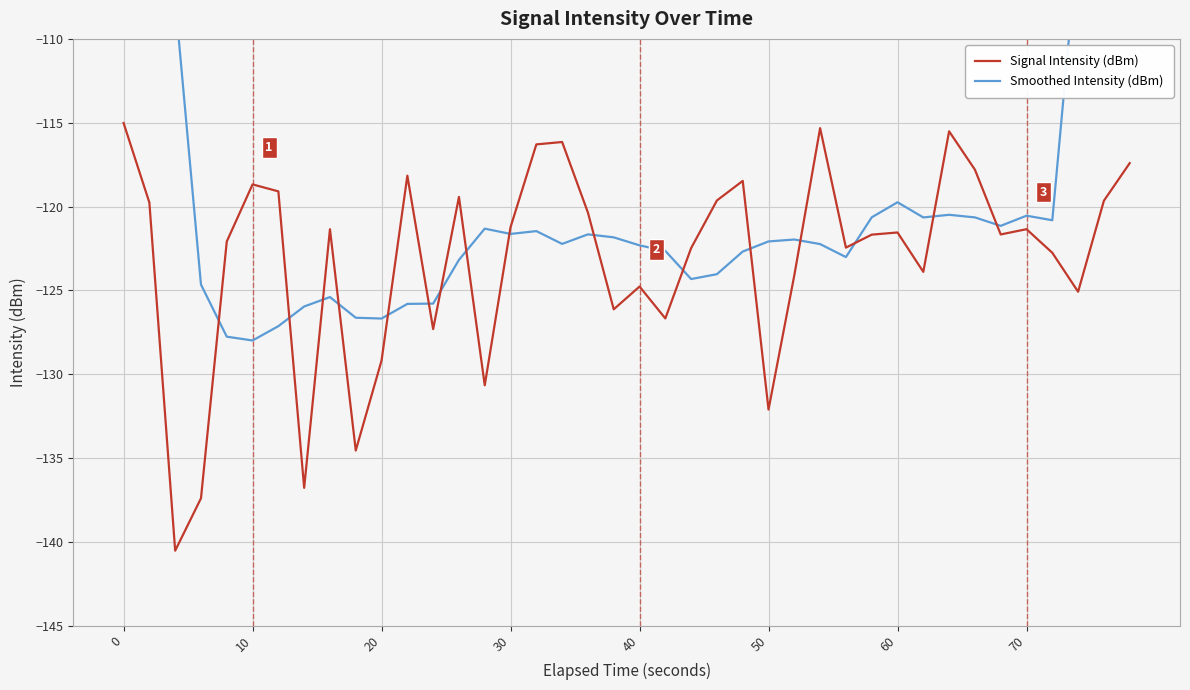

What is the average value of the Signal Intensity (dBm) series?

-123.1